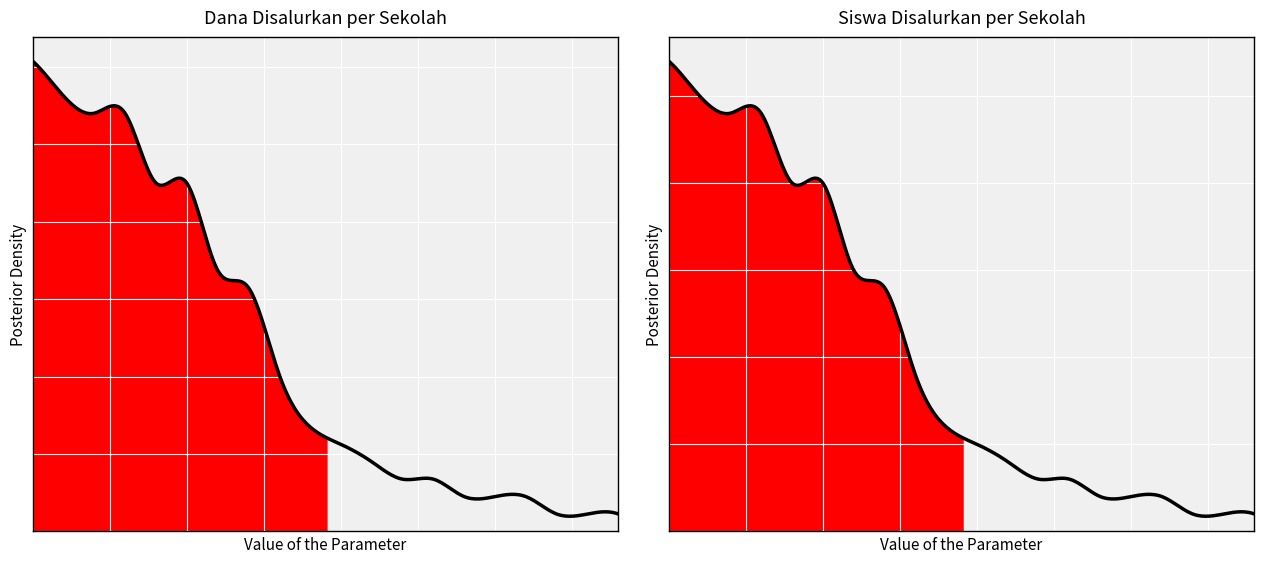

How many interior local valleys does the Dana Disalurkan series have?

6